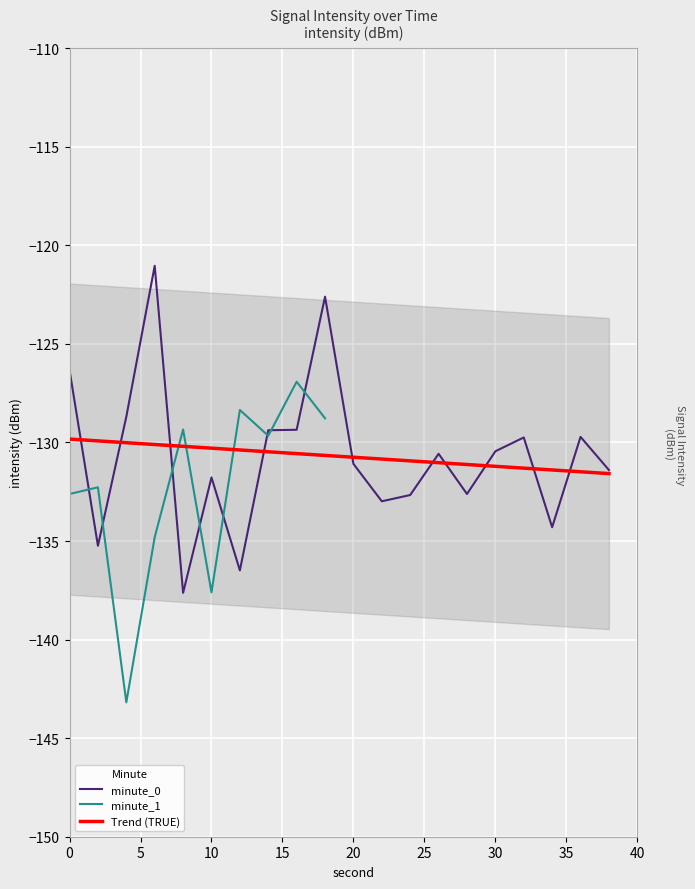

Where do minute_0 and minute_0_trend first cross each other?

0 and 2